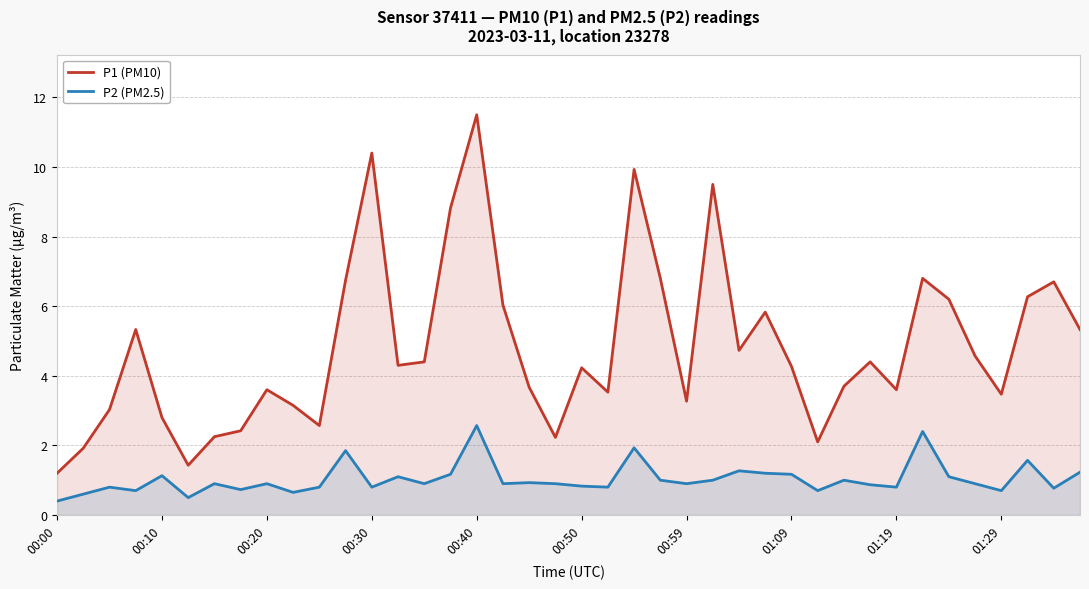

Rank the series by their maximum value, from lowest to highest.

P2 (PM2.5), P1 (PM10)